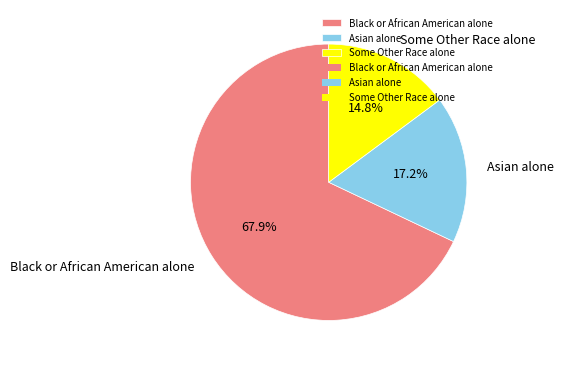

Combined, what portion of the pie is Some Other Race alone and Black or African American alone?

82.8%